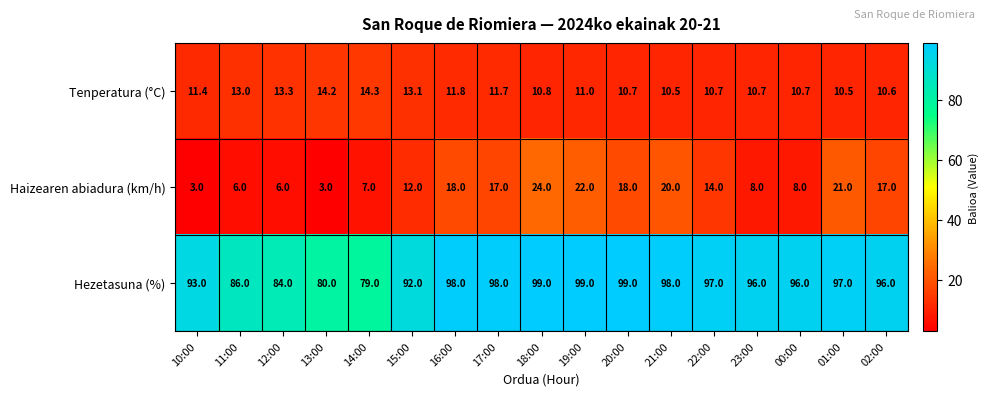

What is the difference between the highest and lowest values at 17:00?

86.3